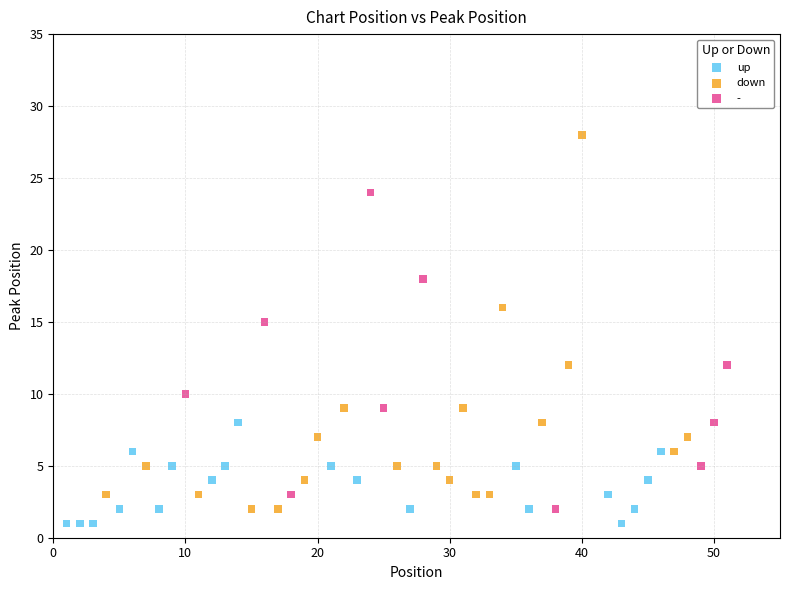

Which series reaches the maximum Y coordinate?

down